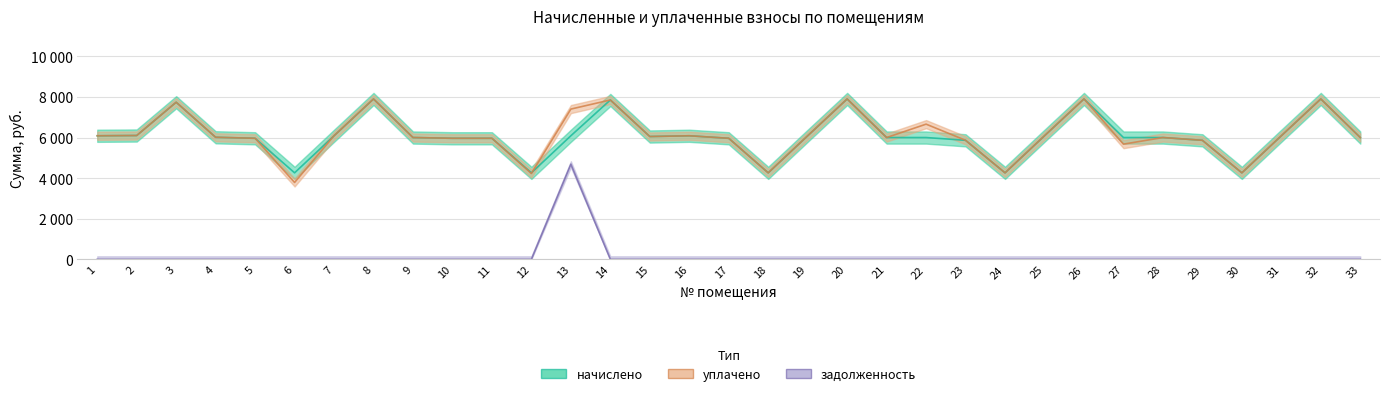

At which label is уплачено closest to 5842?

23